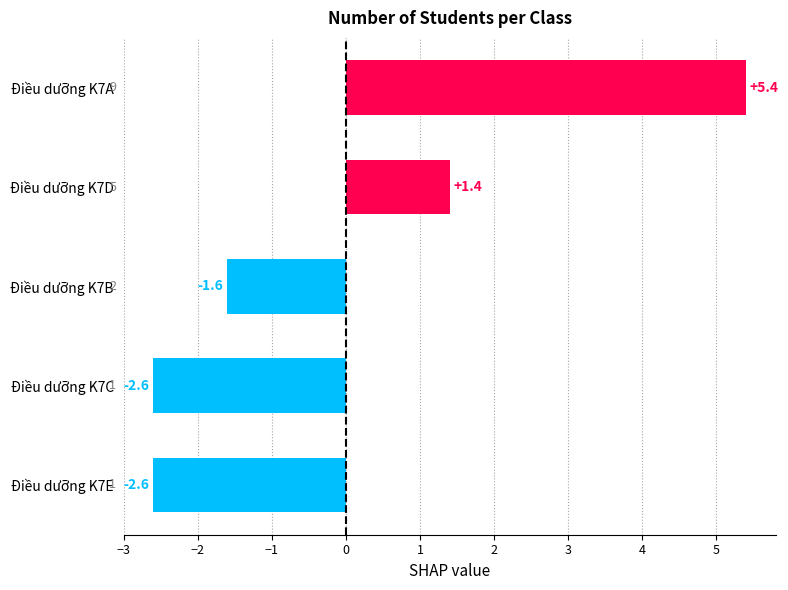

The value at Điều dưỡng K7D is 1.4. True or false?

True